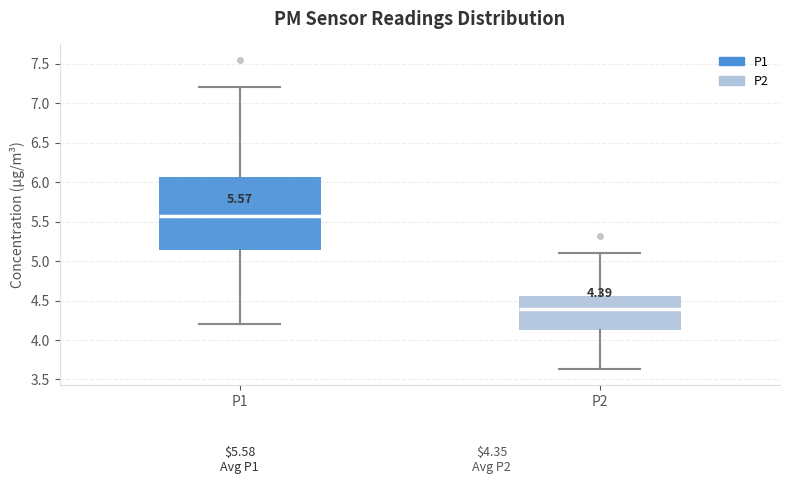

Which box has the highest median line?

P1